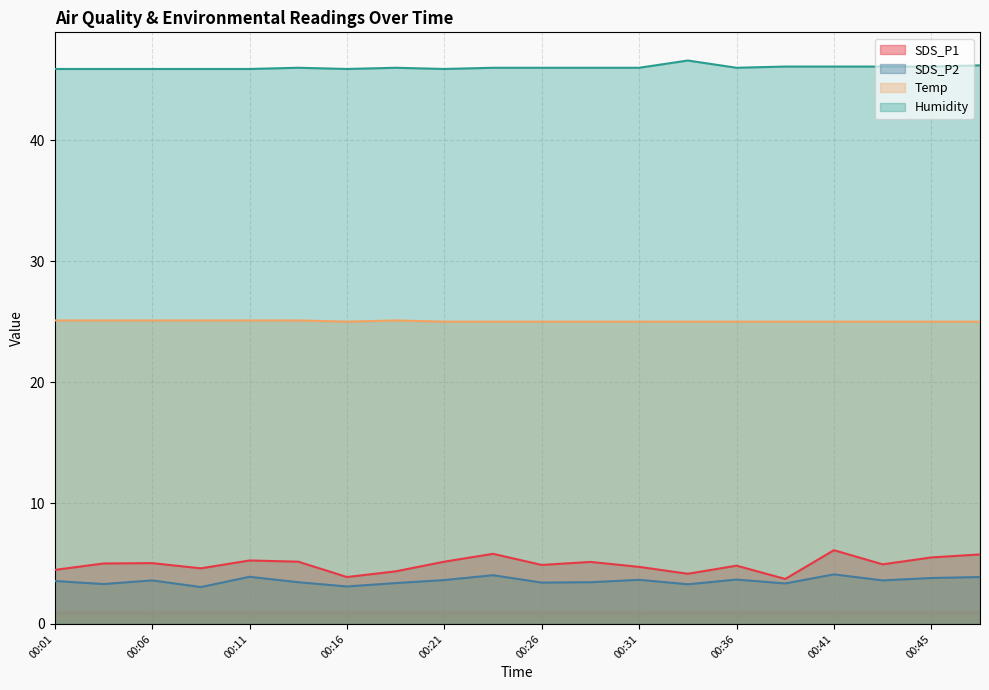

Count the number of categories in the chart.

20